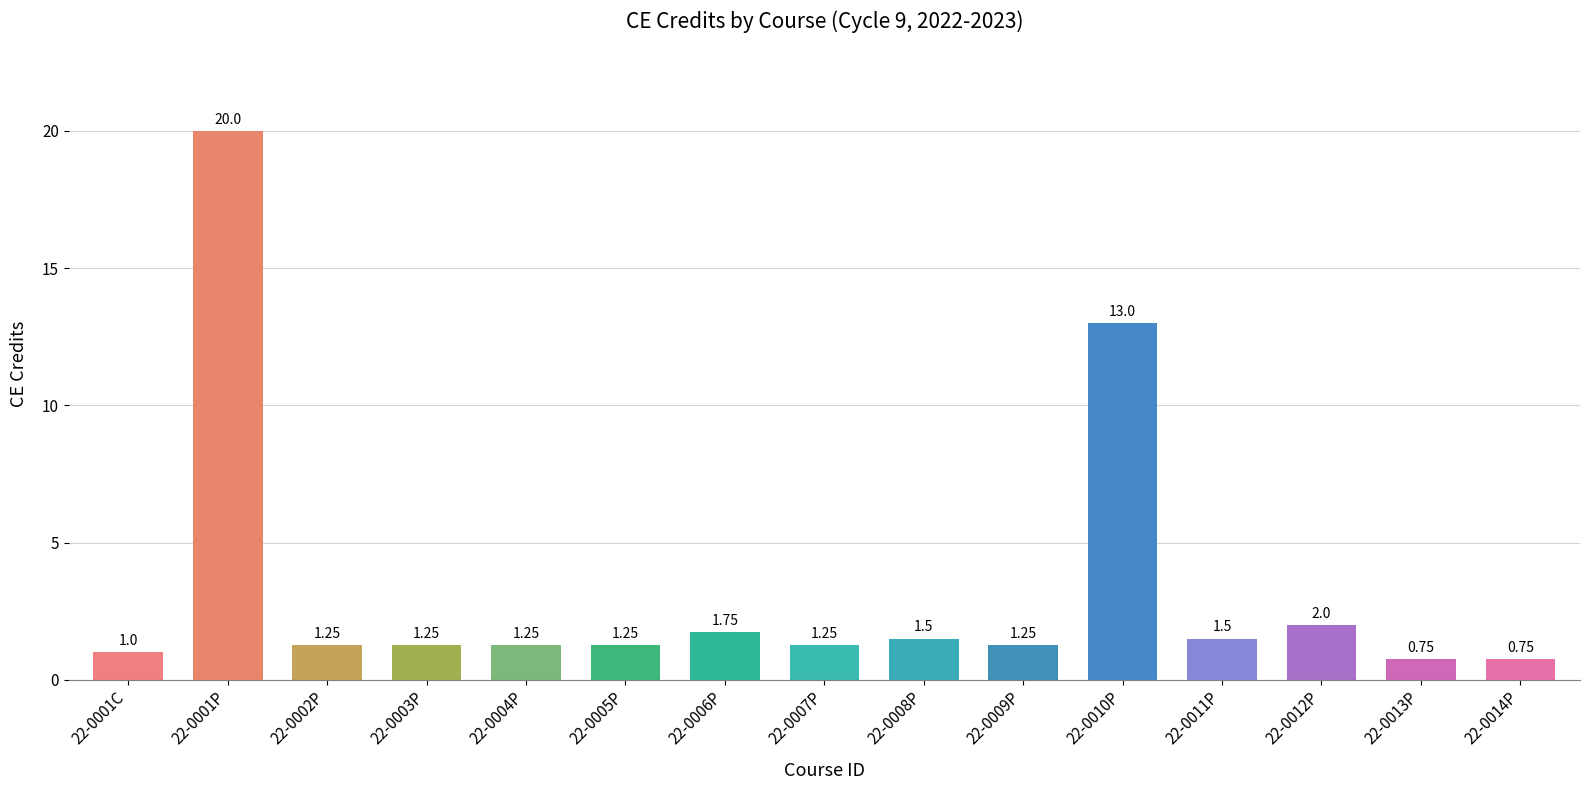

What is the value of the 9th bar from the left?

1.5